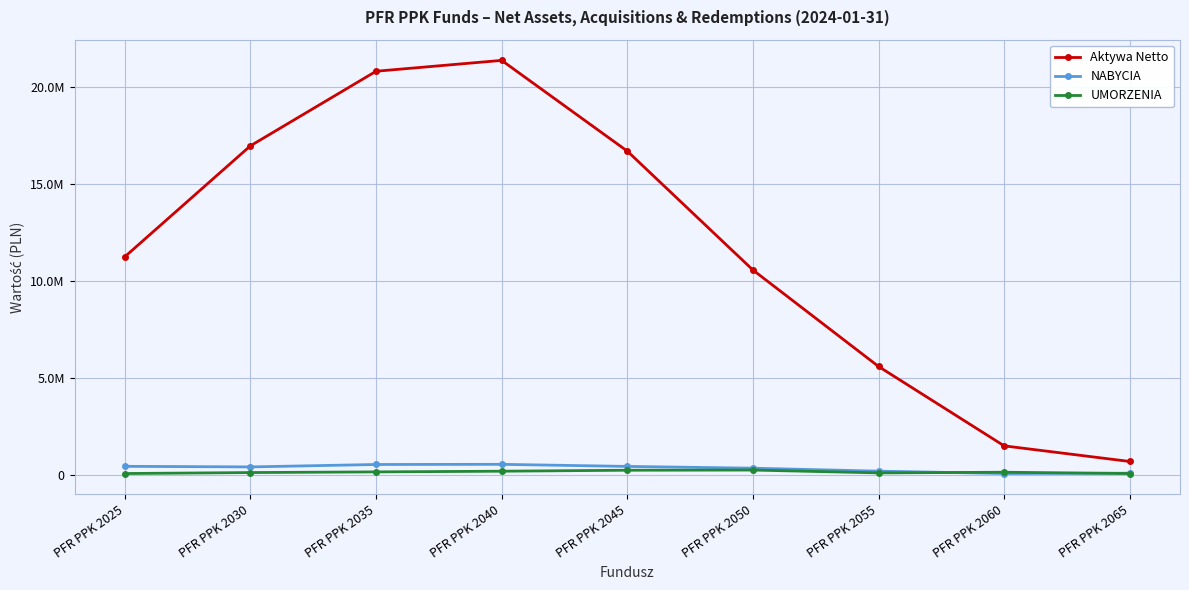

Which series has the largest range (max minus min)?

Aktywa Netto